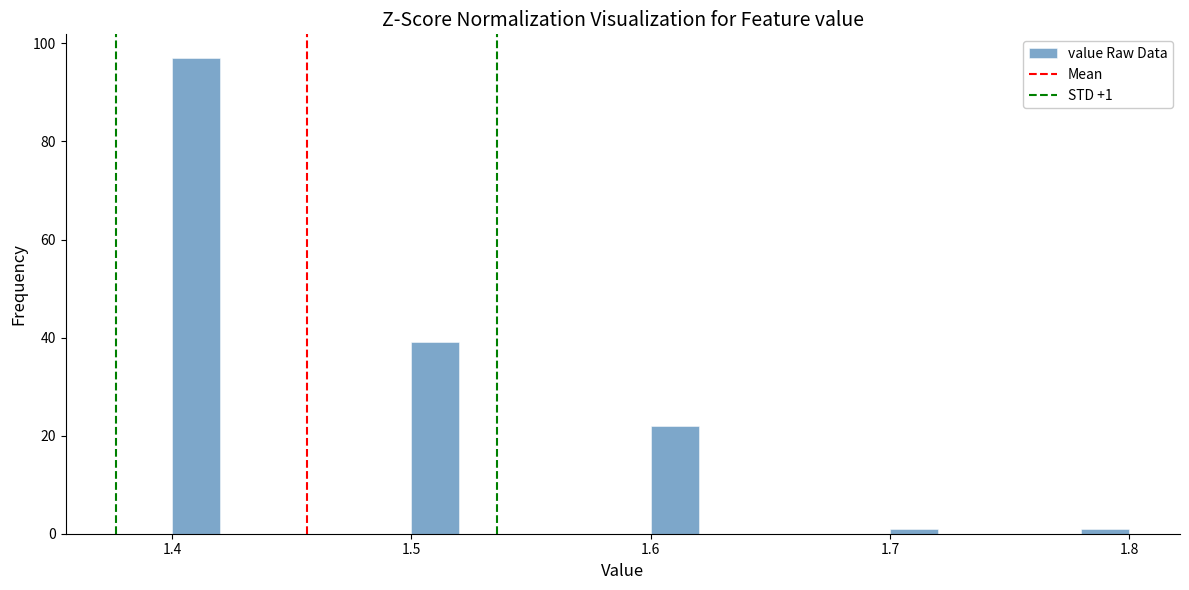

Around what value on the x-axis is the tallest bar? Give the approximate position of its centre, as read against the axis.

1.41